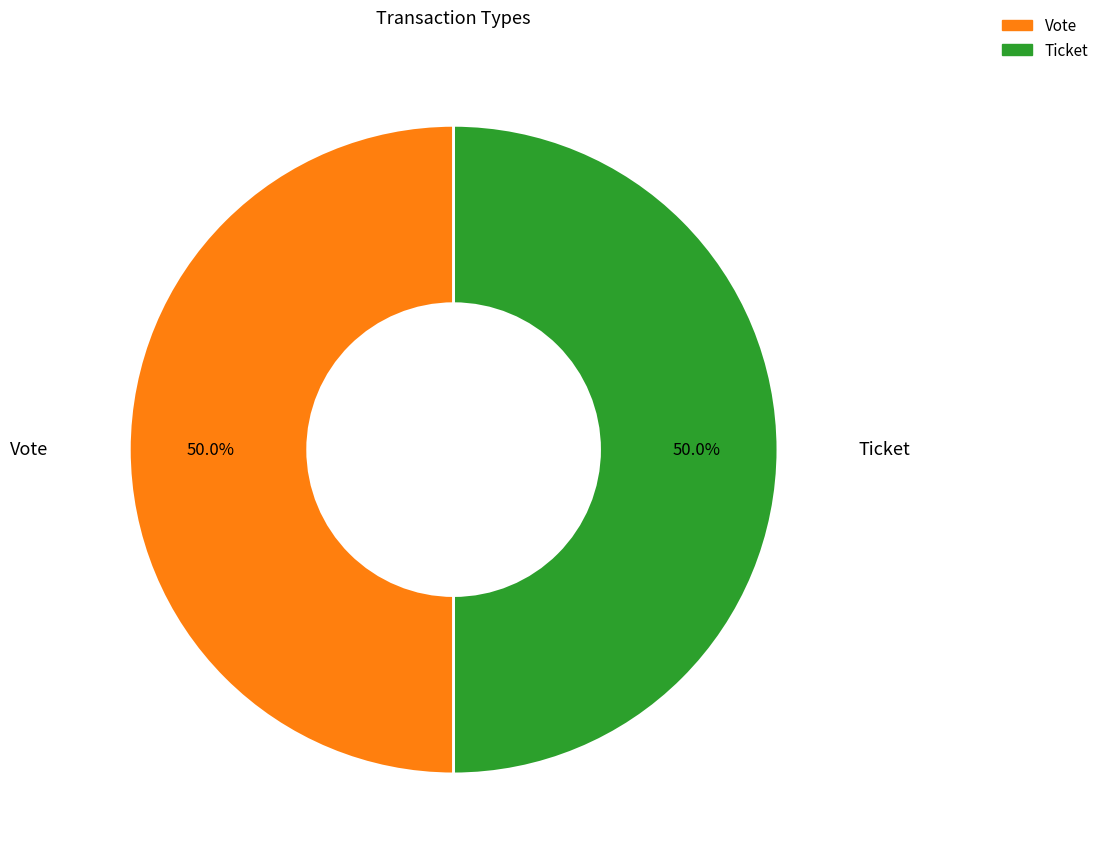

Do Vote and Ticket together represent more than half of the pie?

Yes